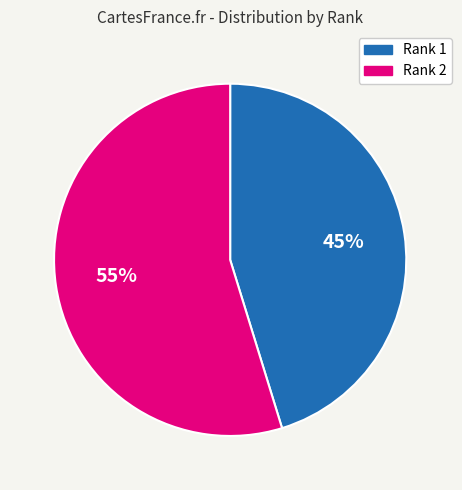

The Rank 1 slice represents 45% of the pie. True or false?

True